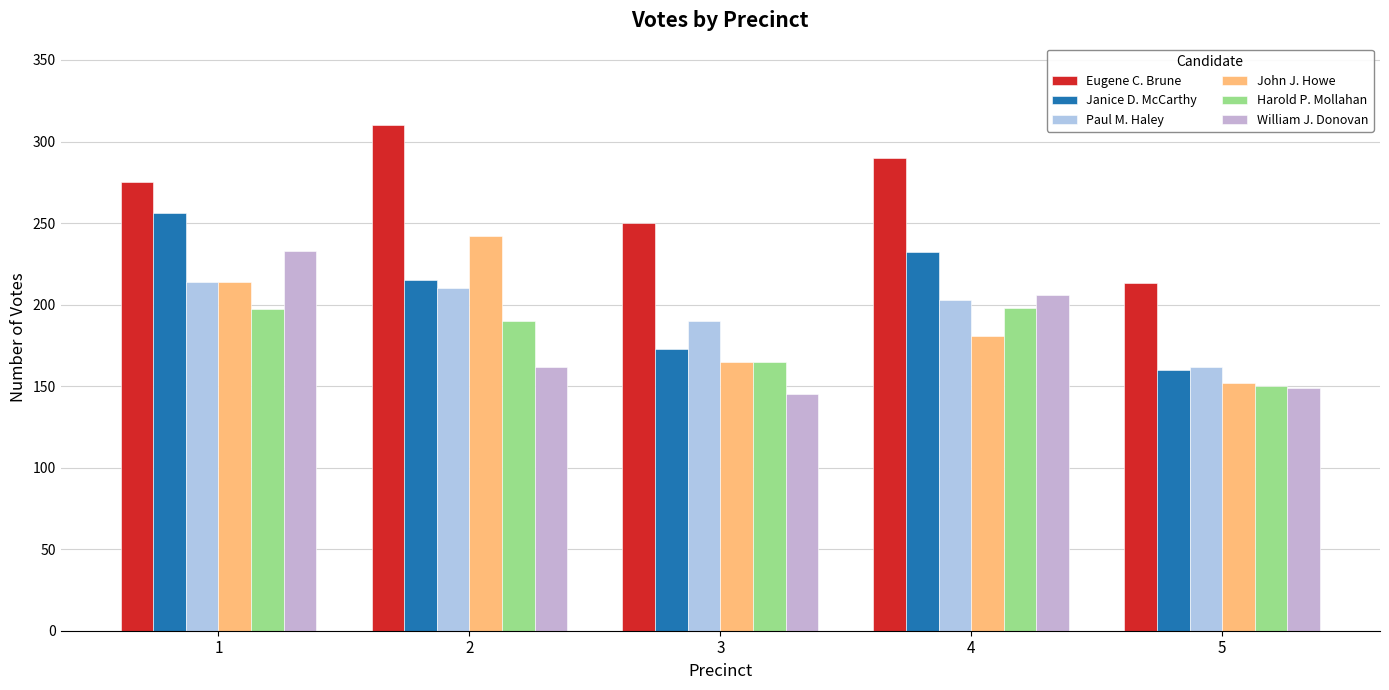

What is the sum of the Harold P. Mollahan values at 2 and 1?

387